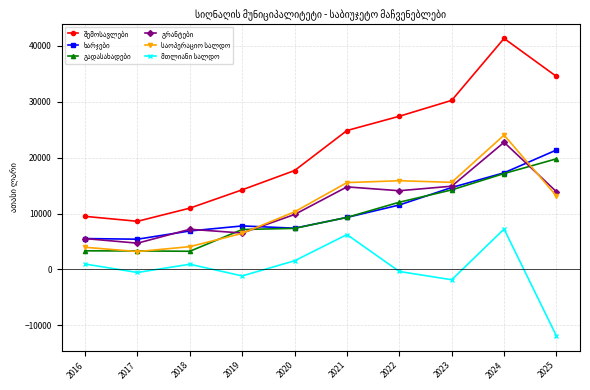

At which category is the sum across all series the highest?

2024